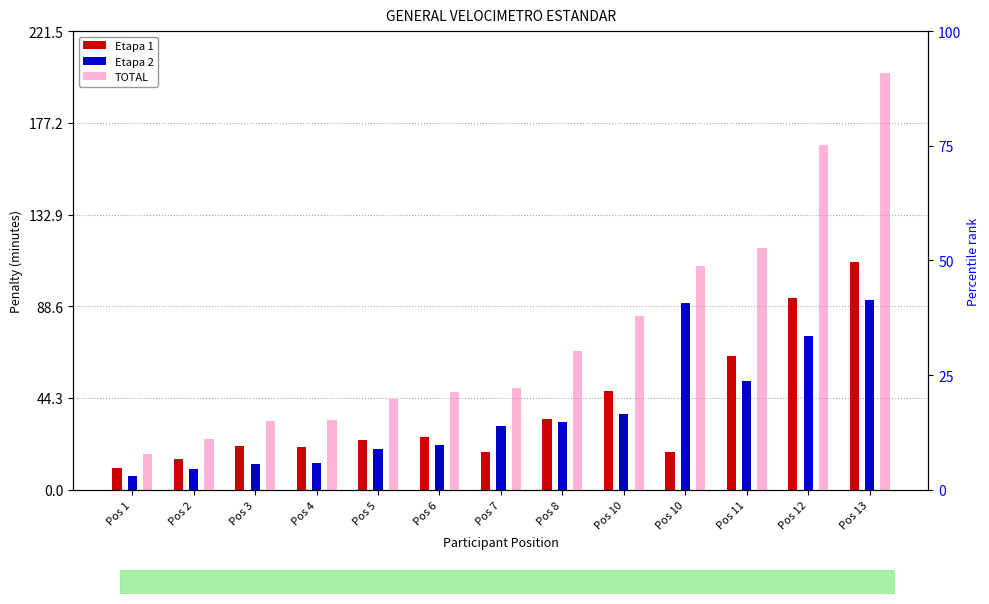

Rank the series by their maximum value, from highest to lowest.

TOTAL, Etapa 1, Etapa 2